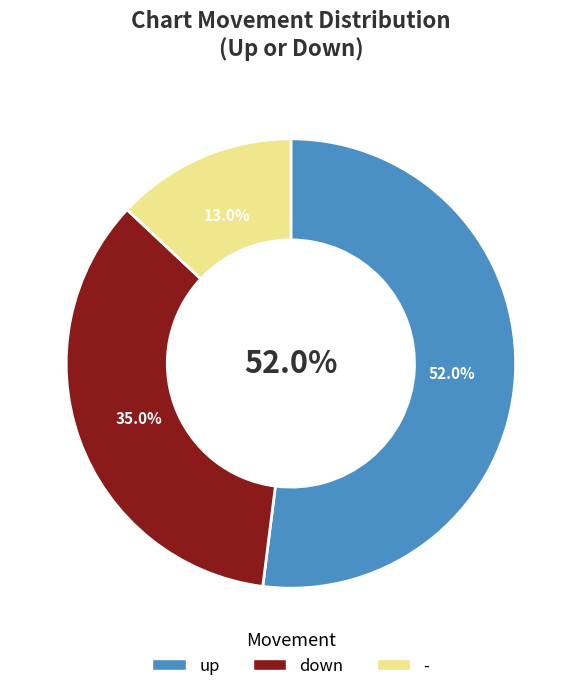

What is the majority slice?

up